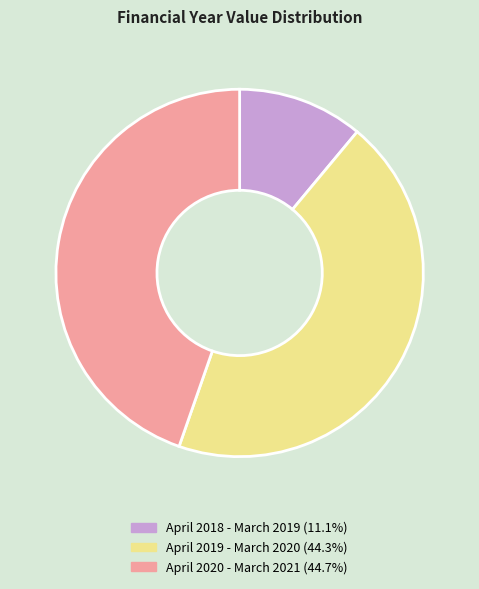

True or false: April 2019 - March 2020 accounts for 34% of the total.

False